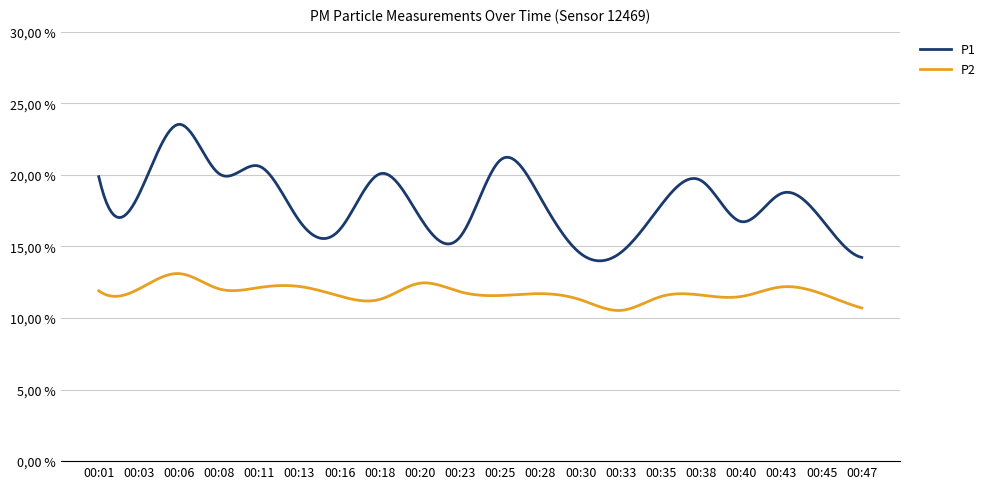

Reading left to right, list all the values displayed in this chart.

P1: 19.9	18.6	23.5	20.1	20.6	16.8	16.2	20.1	17.0	15.7	21.0	18.4	14.5	14.6	17.9	19.6	16.7	18.7	16.9	14.2
P2: 11.9	12.0	13.1	12.0	12.1	12.2	11.5	11.3	12.4	11.8	11.6	11.7	11.3	10.5	11.5	11.6	11.5	12.2	11.7	10.7